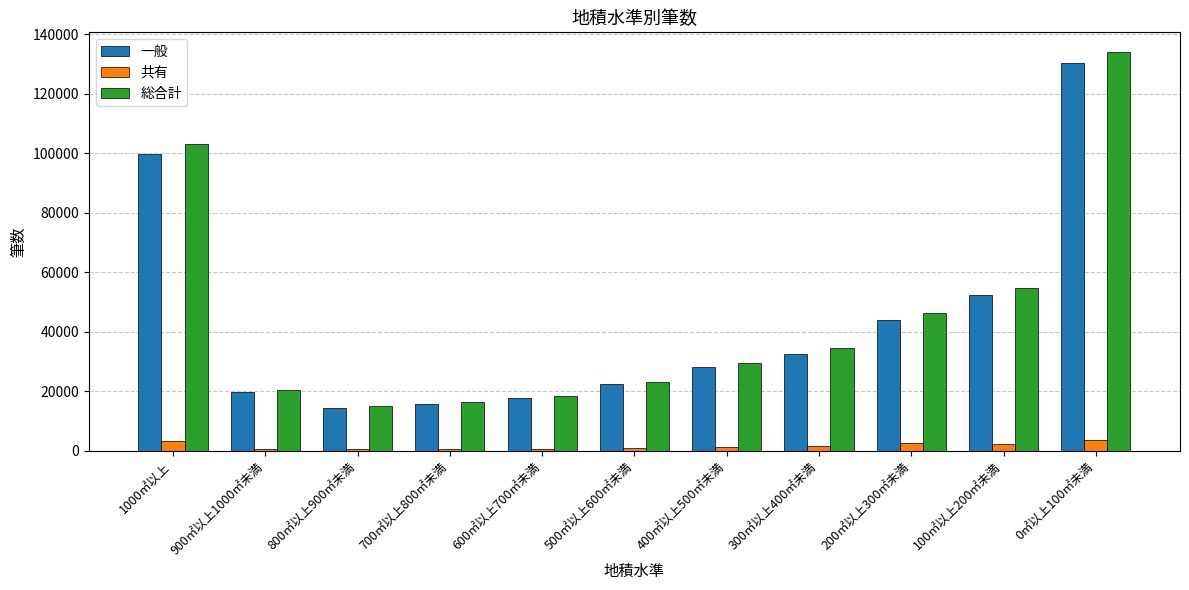

What are all the series names shown in the legend?

一般, 共有, 総合計